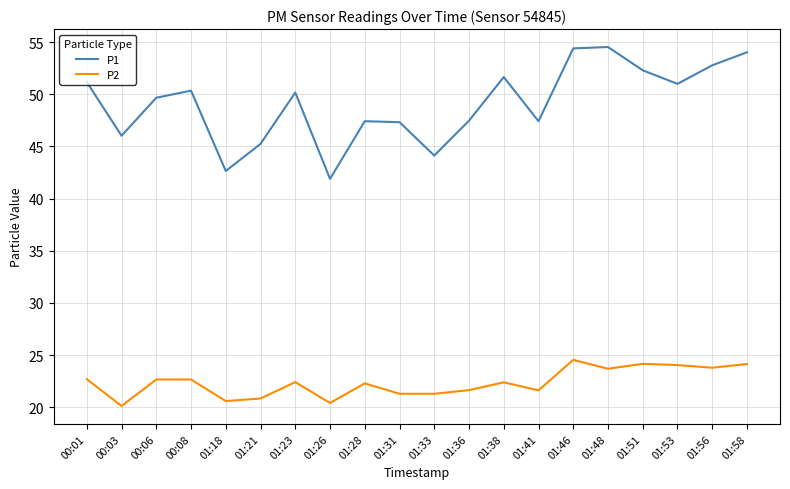

Which series has the largest range (max minus min)?

P1